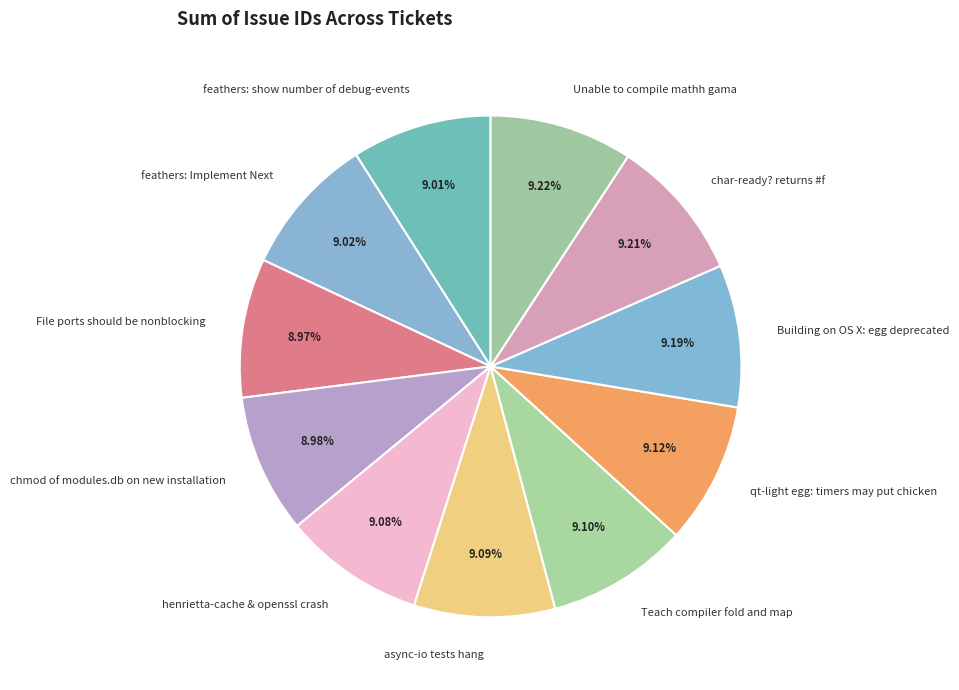

The chmod of modules.db on new installation slice represents 17% of the pie. True or false?

False